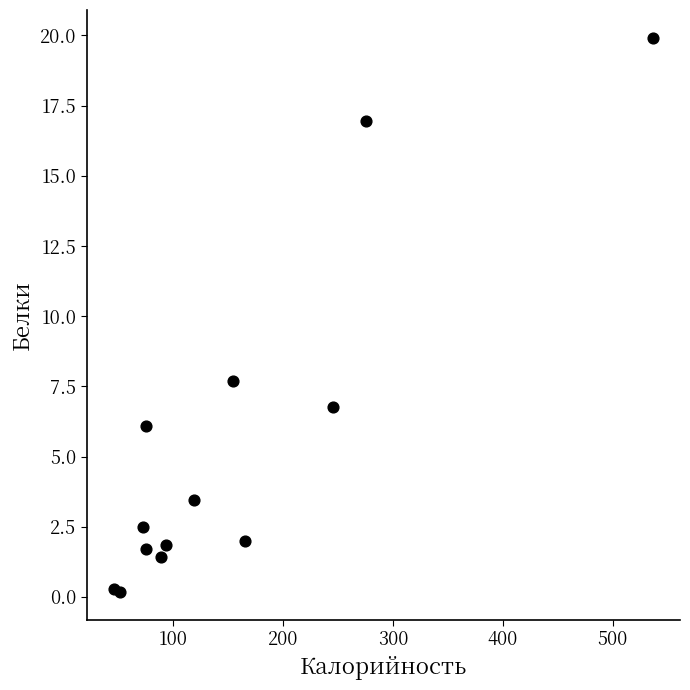

What Y value in the scatter plot is closest to 10?

7.7